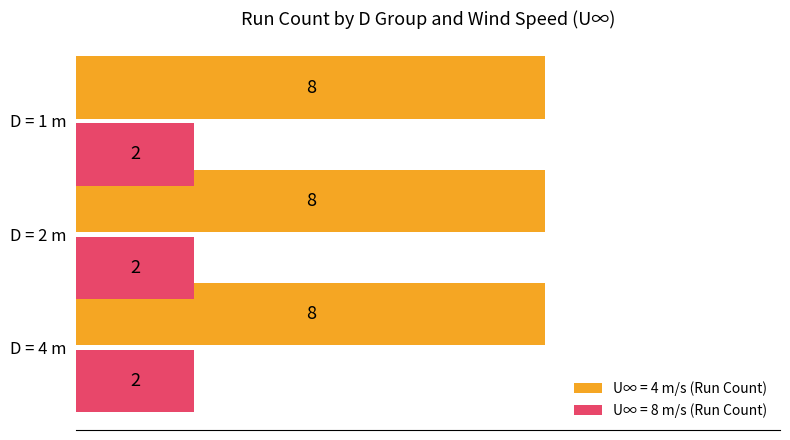

What is the sum of the U∞ = 8 m/s (Run Count) values at D = 1 m and D = 4 m?

4